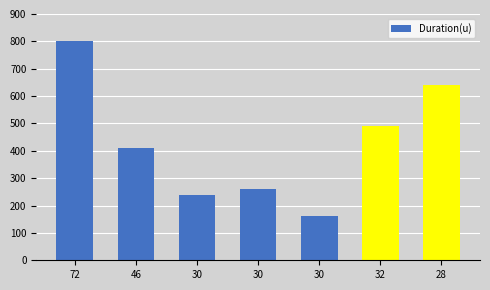

How many data points does each series have?

7